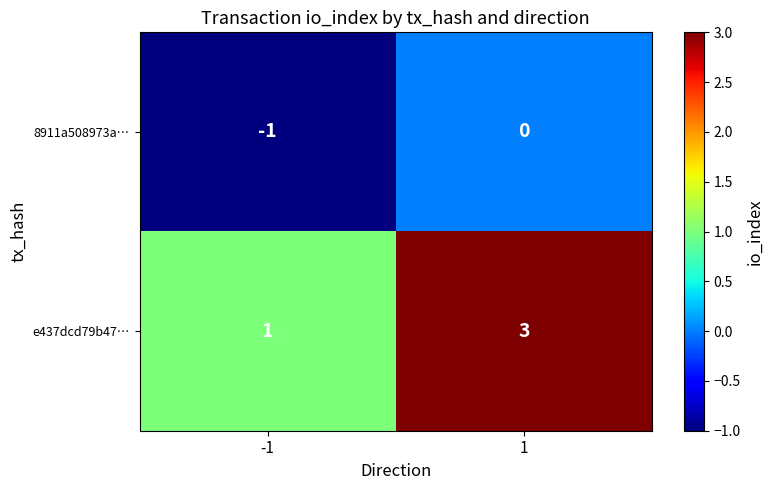

What is the maximum value shown in the chart?

3